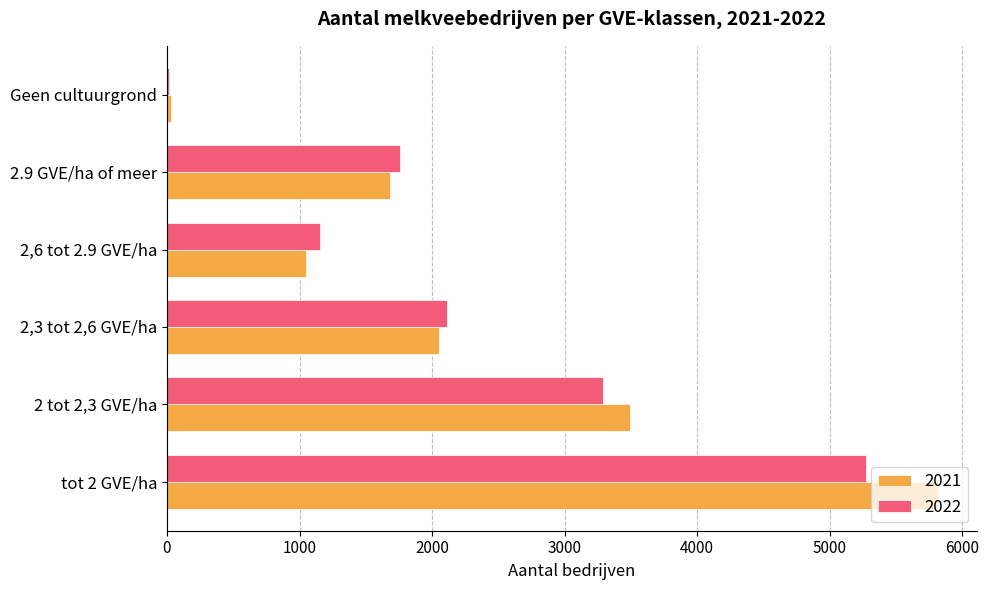

Is the value of 2022 at 2.9 GVE/ha of meer greater than the value of 2021 at 2,6 tot 2.9 GVE/ha?

Yes